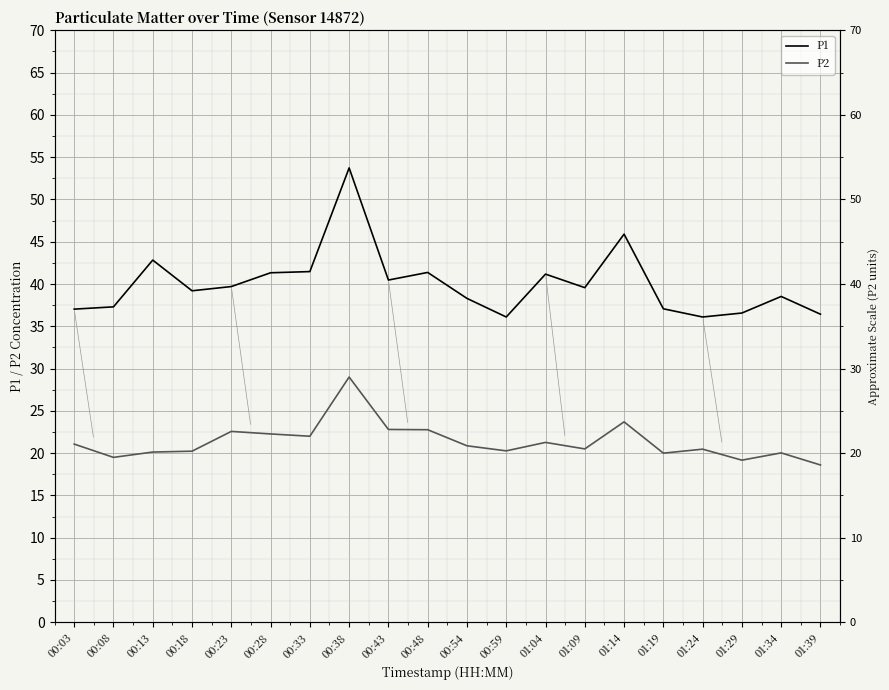

Rank the series by their maximum value, from highest to lowest.

P1, P2